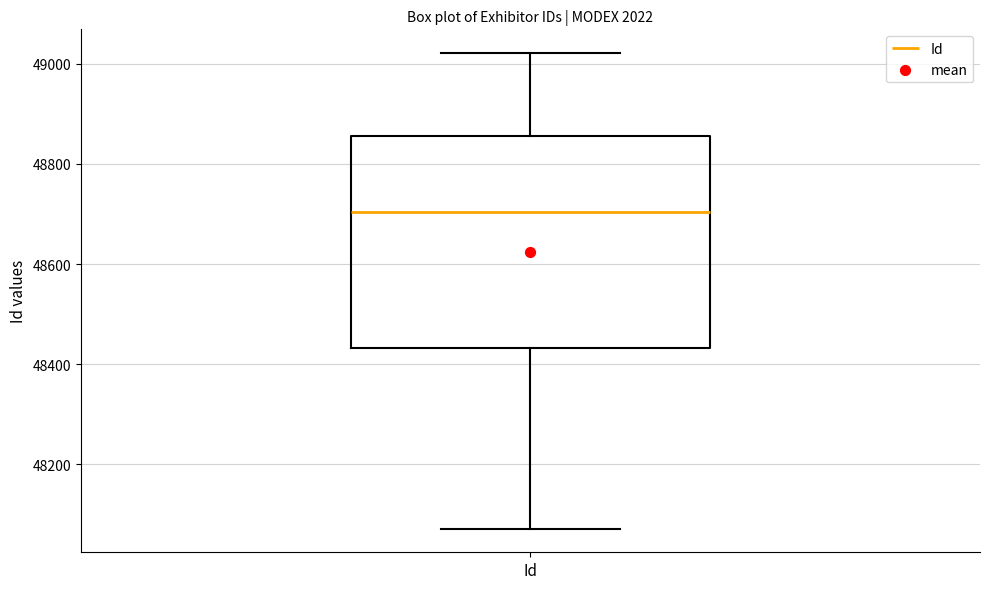

Where is the lower edge of the box for Id on the y-axis? The values are not printed on the chart, so give them approximately, as read against the axis.

48440